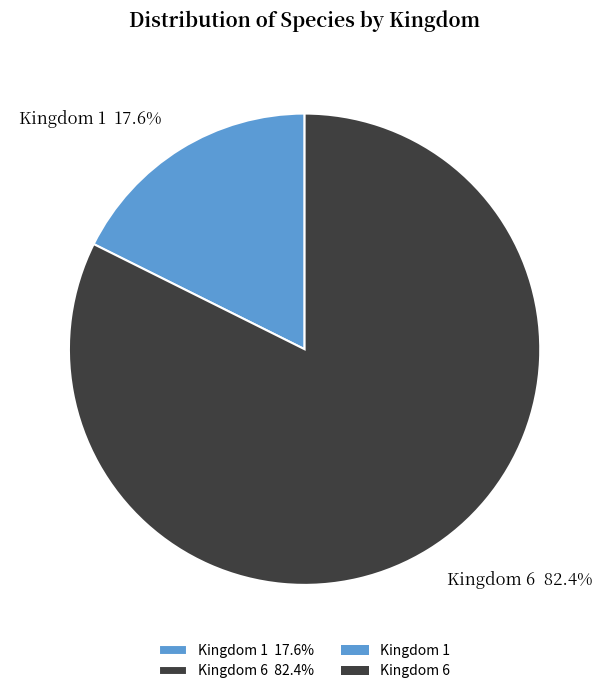

Which slice represents more than half of the pie?

Kingdom 6 82.4%